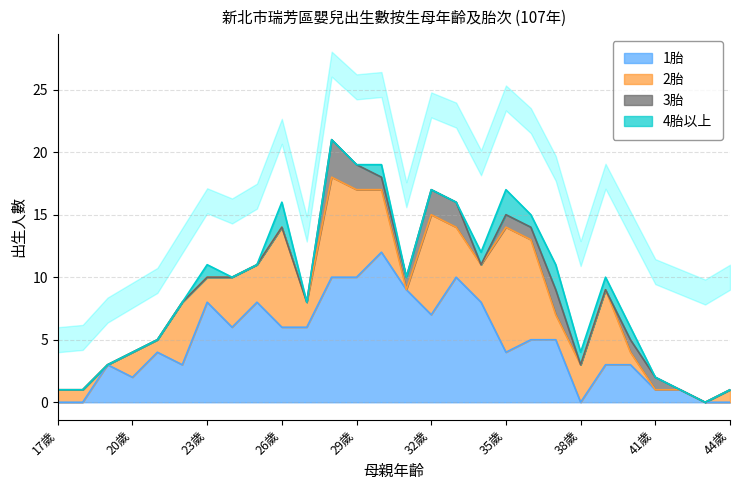

Between 19歲 and 39歲, which series saw the biggest shift?

2胎